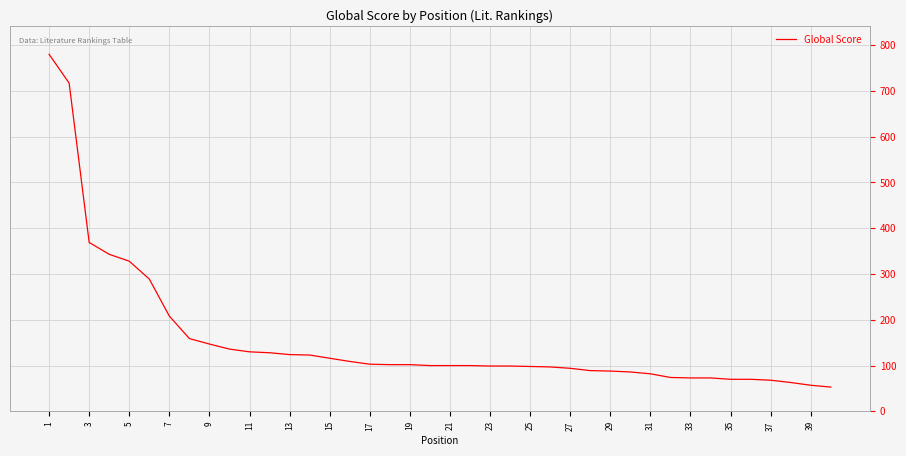

What is the difference between the maximum and minimum values?

727